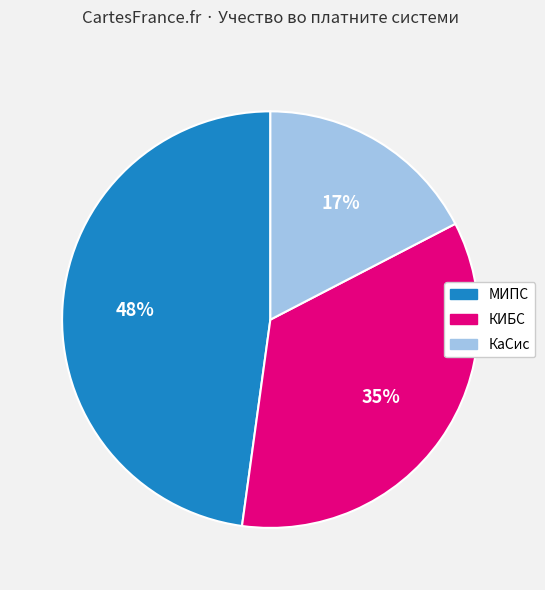

To the nearest percent, what is the average slice percentage?

33%